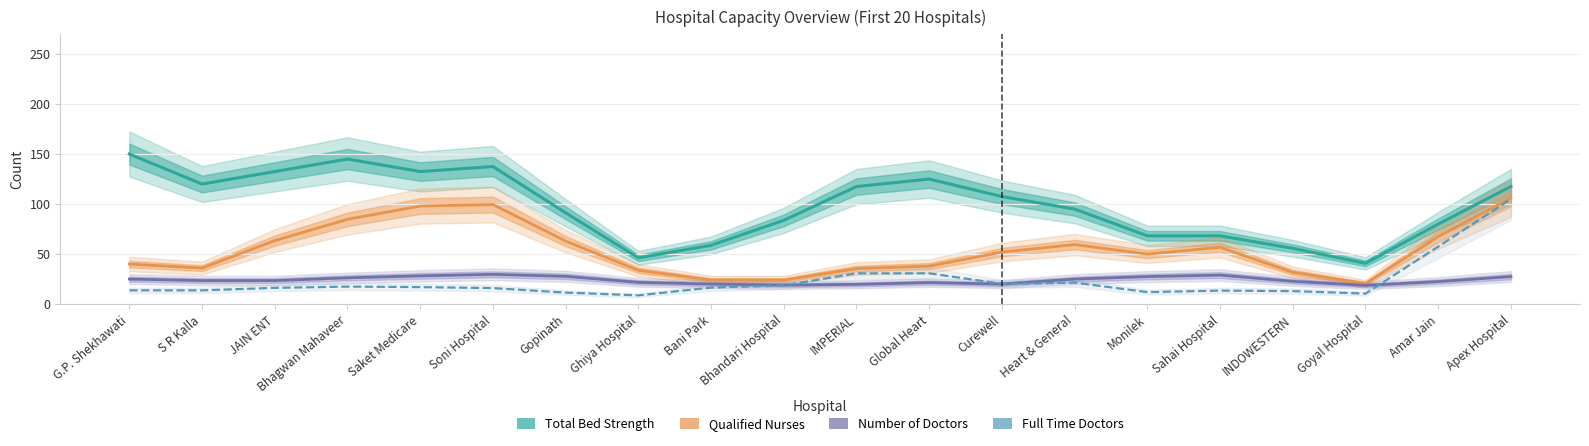

At which label does Total Bed Strength reach its minimum?

Goyal Hospital